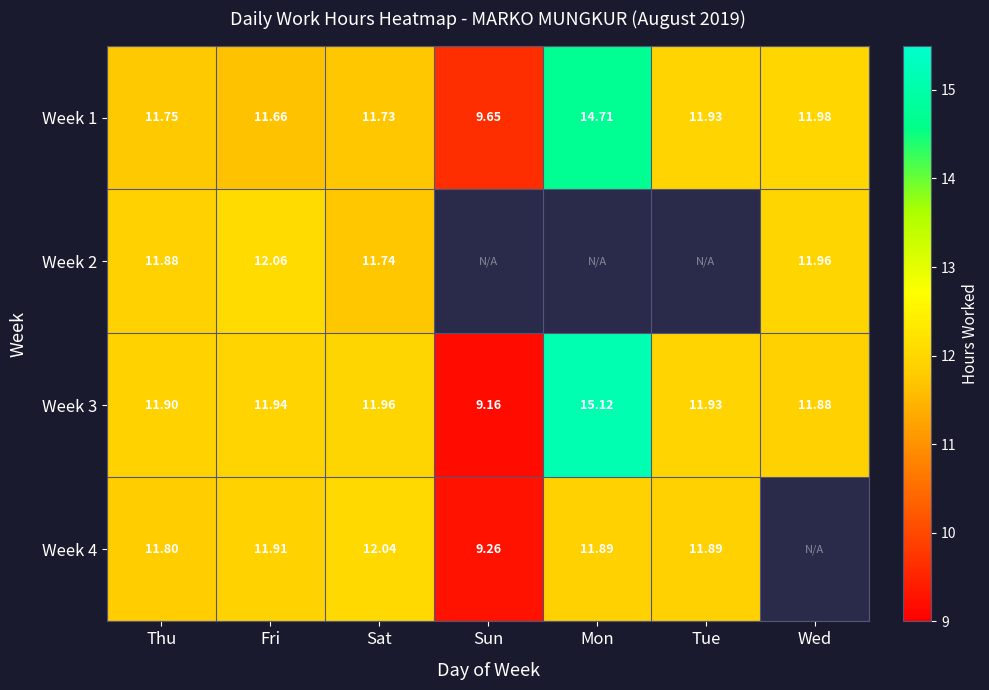

Which label corresponds to the smallest value in the chart?

Sun